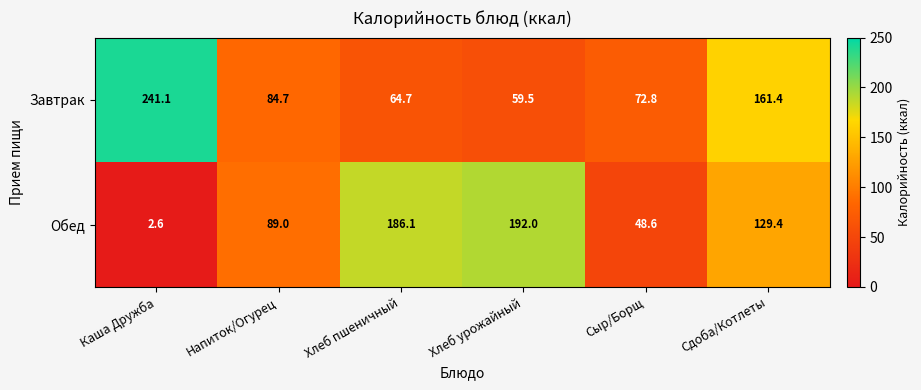

The value of Обед at Напиток/Огурец is 31.0. True or false?

False